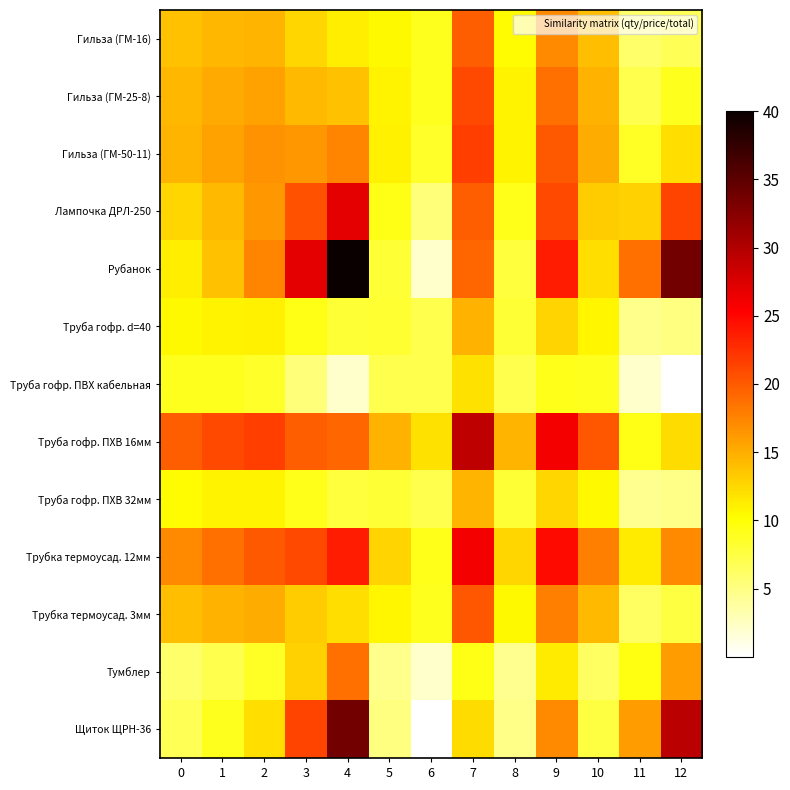

Reading left to right, what are all the values shown in this chart?

Гильза (ГМ-16): 0=13.8	1=14.4	2=14.6	3=12.6	4=11.2	5=10.5	6=9.0	7=19.8	8=10.4	9=17.2	10=14.0	11=6.0	12=6.8
Гильза (ГМ-25-8): 0=14.4	1=15.3	2=15.7	3=14.3	4=13.8	5=10.9	6=9.0	7=21.0	8=10.8	9=18.7	10=14.7	11=7.1	12=9.0
Гильза (ГМ-50-11): 0=14.6	1=15.7	2=16.6	3=16.4	4=17.5	5=11.0	6=8.5	7=21.7	8=10.9	9=20.1	10=15.0	11=8.7	12=12.2
Лампочка ДРЛ-250: 0=12.6	1=14.3	2=16.4	3=20.5	4=26.9	5=9.4	6=5.4	7=19.8	8=9.1	9=21.0	10=13.2	11=12.8	12=21.4
Рубанок: 0=11.2	1=13.8	2=17.5	3=26.9	4=40.0	5=8.1	6=2.0	7=19.3	8=7.7	9=23.7	10=12.1	11=18.6	12=33.7
Труба гофр. d=40: 0=10.5	1=10.9	2=11.0	3=9.4	4=8.1	5=8.2	6=7.2	7=14.7	8=8.1	9=12.7	10=10.6	11=4.7	12=5.0
Труба гофр. ПВХ кабельная: 0=9.0	1=9.0	2=8.5	3=5.4	4=2.0	5=7.2	6=7.2	7=11.9	8=7.2	9=9.2	10=9.0	11=2.0	12=0.0
Труба гофр. ПХВ 16мм: 0=19.8	1=21.0	2=21.7	3=19.8	4=19.3	5=14.7	6=11.9	7=29.2	8=14.5	9=26.0	10=20.2	11=9.4	12=12.2
Труба гофр. ПХВ 32мм: 0=10.4	1=10.8	2=10.9	3=9.1	4=7.7	5=8.1	6=7.2	7=14.5	8=8.0	9=12.5	10=10.5	11=4.5	12=4.7
Трубка термоусад. 12мм: 0=17.2	1=18.7	2=20.1	3=21.0	4=23.7	5=12.7	6=9.2	7=26.0	8=12.5	9=24.7	10=17.7	11=11.4	12=17.0
Трубка термоусад. 3мм: 0=14.0	1=14.7	2=15.0	3=13.2	4=12.1	5=10.6	6=9.0	7=20.2	8=10.5	9=17.7	10=14.3	11=6.3	12=7.5
Тумблер: 0=6.0	1=7.1	2=8.7	3=12.8	4=18.6	5=4.7	6=2.0	7=9.4	8=4.5	9=11.4	10=6.3	11=9.4	12=16.0
Щиток ЩРН-36: 0=6.8	1=9.0	2=12.2	3=21.4	4=33.7	5=5.0	6=0.0	7=12.2	8=4.7	9=17.0	10=7.5	11=16.0	12=29.4